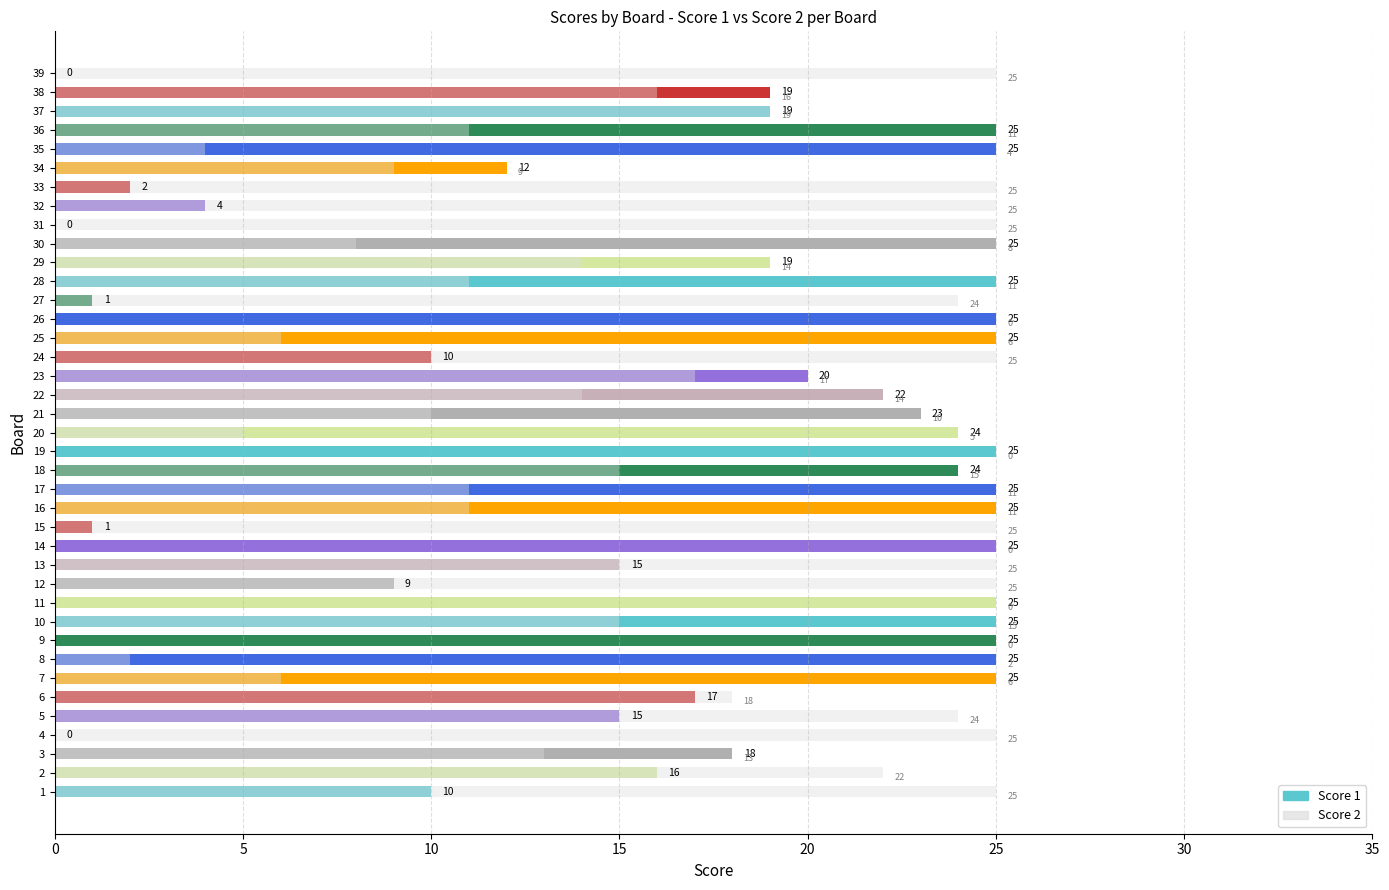

Is it true that Score 1 equals 4 at 6?

False